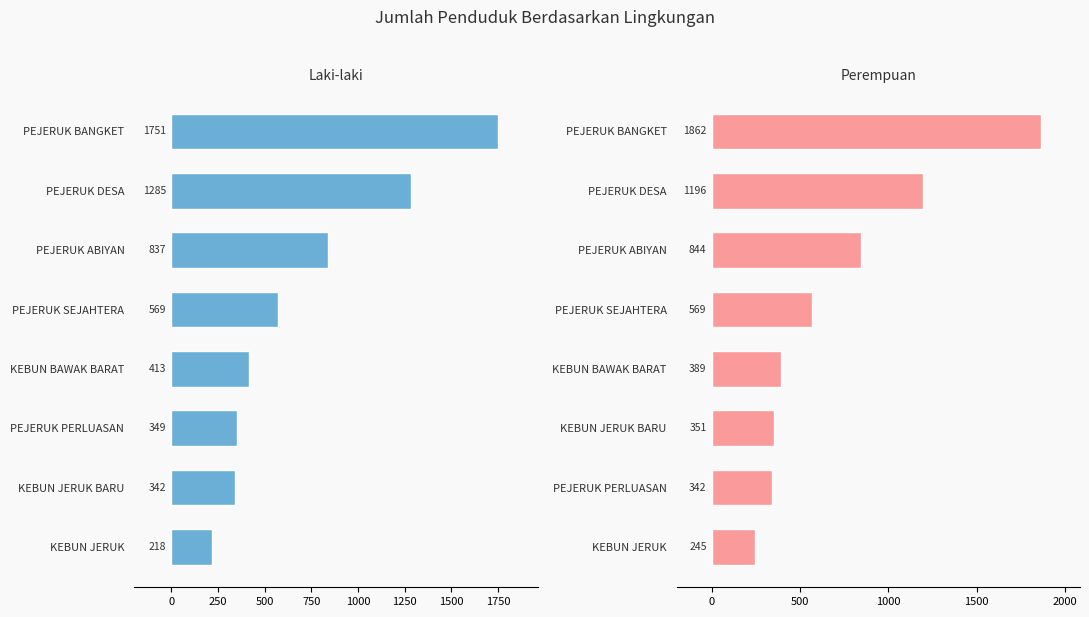

At PEJERUK BANGKET, list the series in order from smallest to largest.

Laki-laki, Perempuan